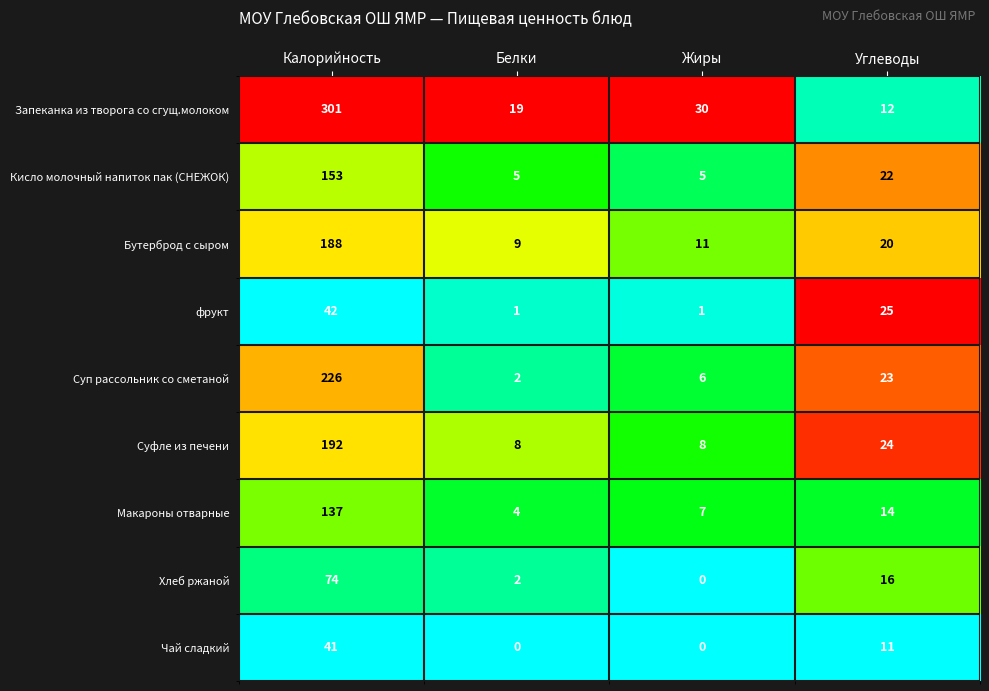

Which series has the largest range (max minus min)?

Запеканка из творога со сгущ.молоком